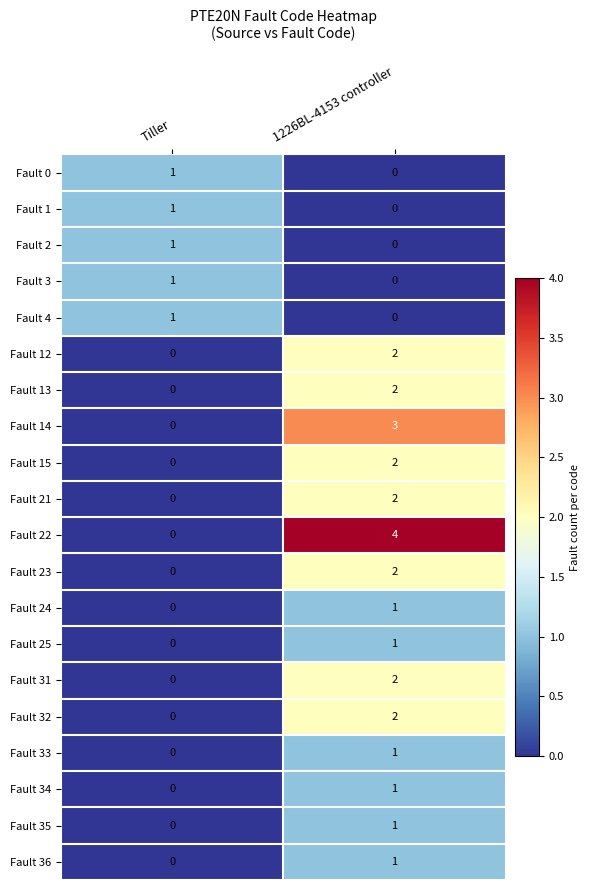

What is the approximate value of Fault 22 at 1226BL-4153 controller?

4